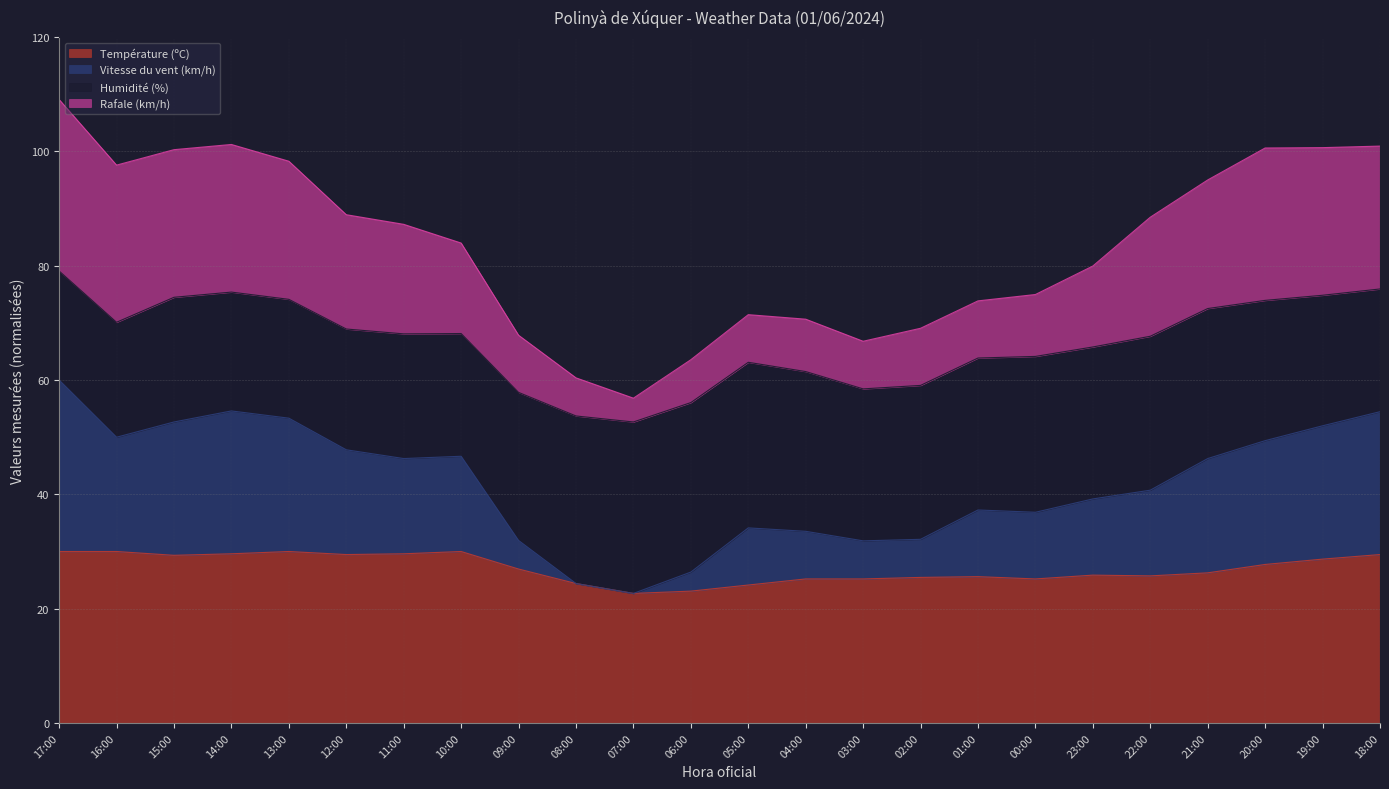

True or false: Température (ºC) has a value of 50.9 at 15:00.

False